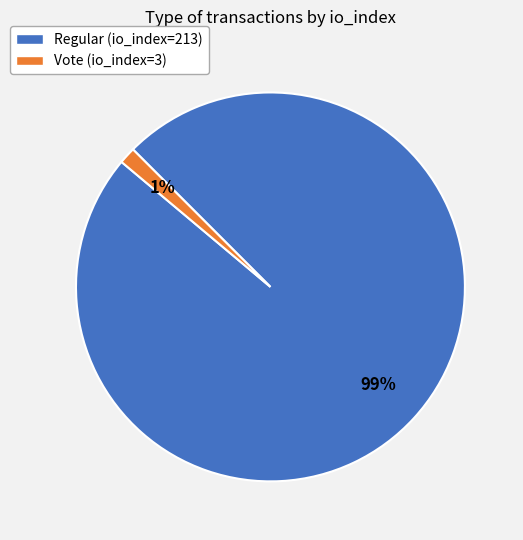

Combined, do Regular (io_index=213) and Vote (io_index=3) account for over 50%?

Yes